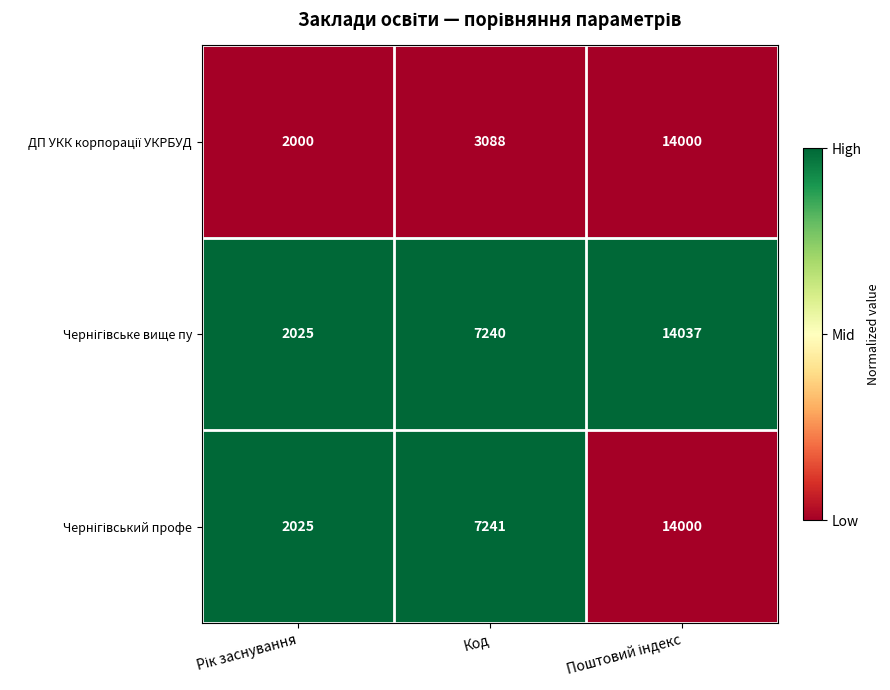

What is the minimum value shown in the chart?

2000